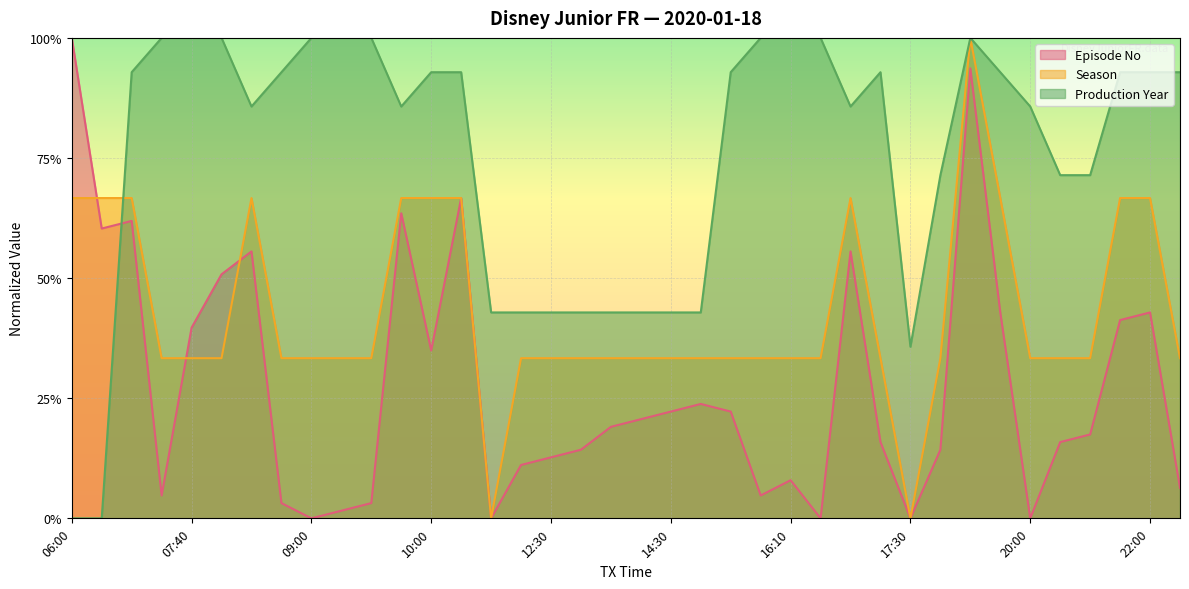

What is the total value across all series at 10:30?

2.3